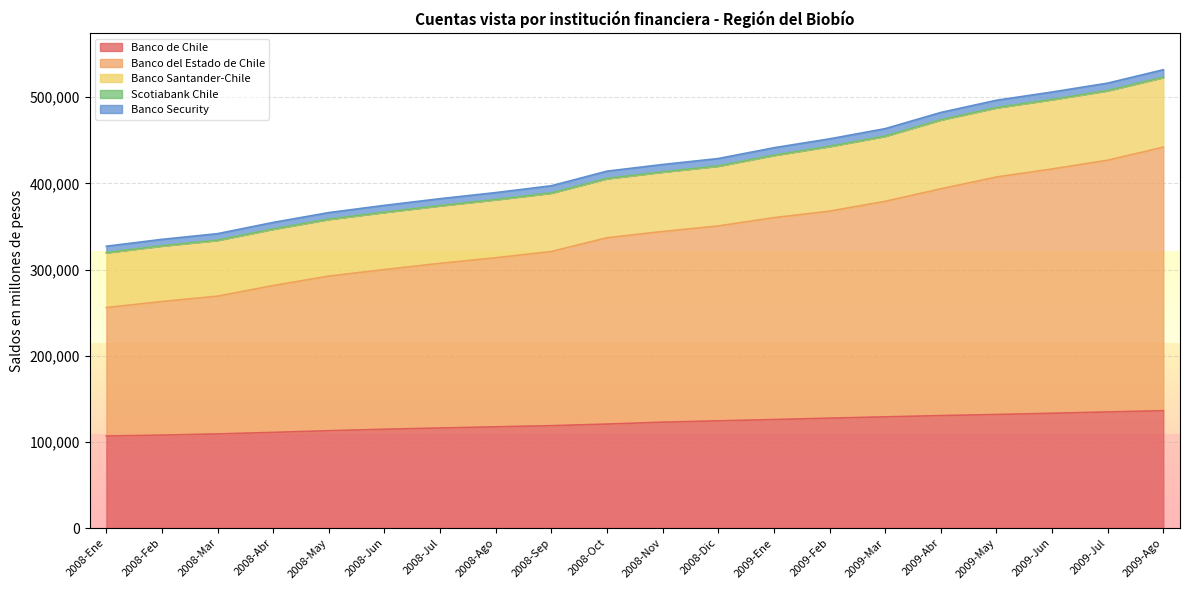

True or false: Banco de Chile and Banco del Estado de Chile intersect in this chart.

False